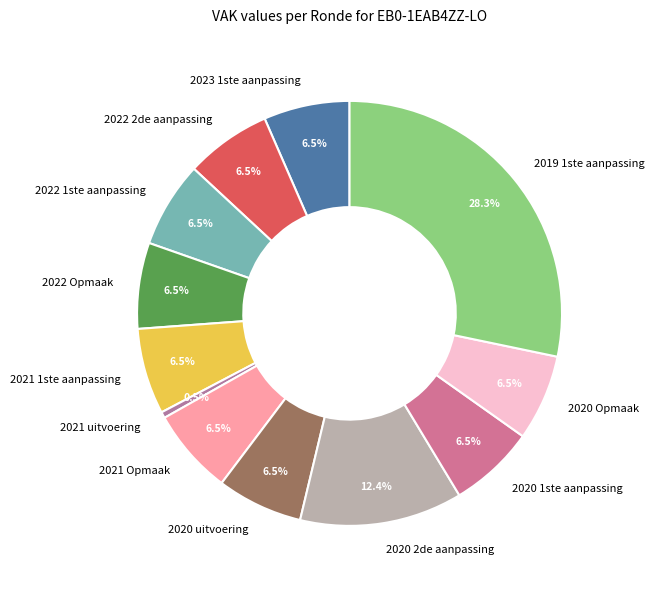

How many slices are in this pie chart?

12